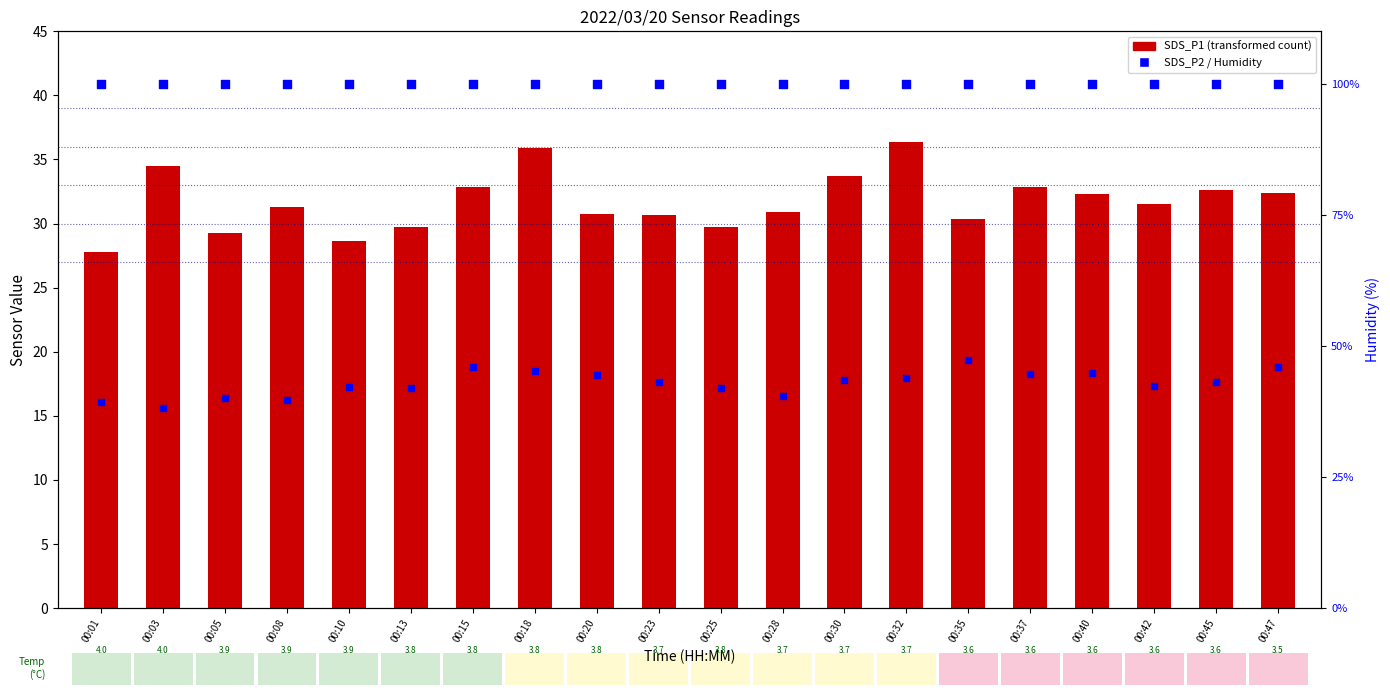

Which series contains the highest Y value?

Humidity (percentile rank)